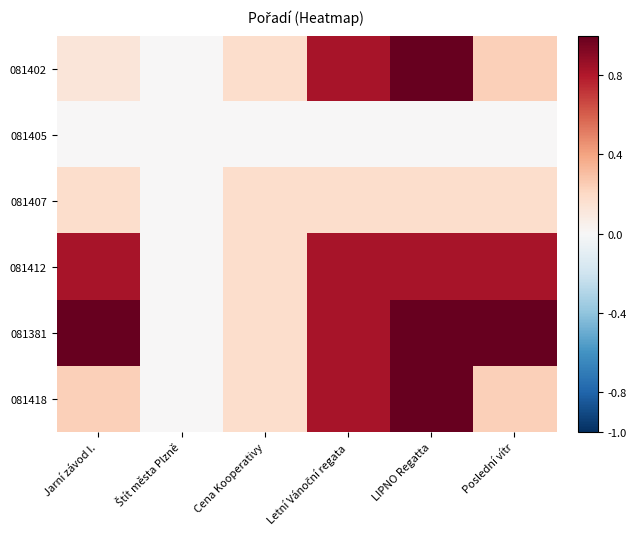

Rank the series at Cena Kooperativy from lowest to highest value.

081405, 081402, 081407, 081412, 081381, 081418